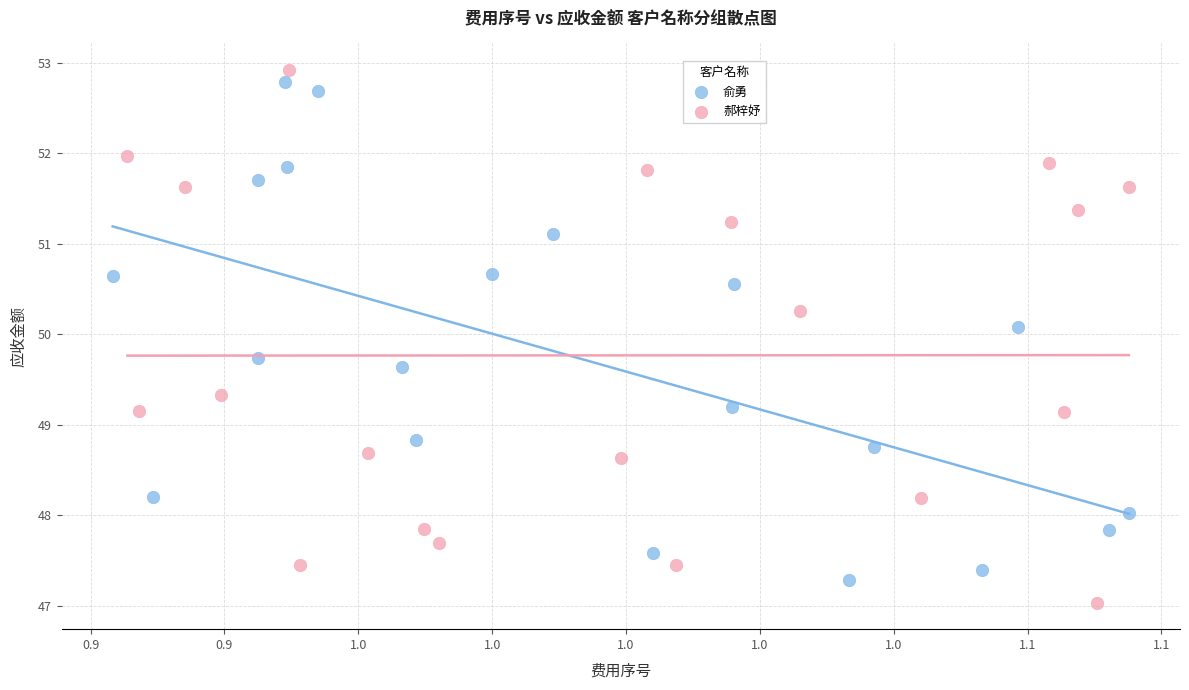

Which series has the largest Y range (max minus min)?

郝梓妤